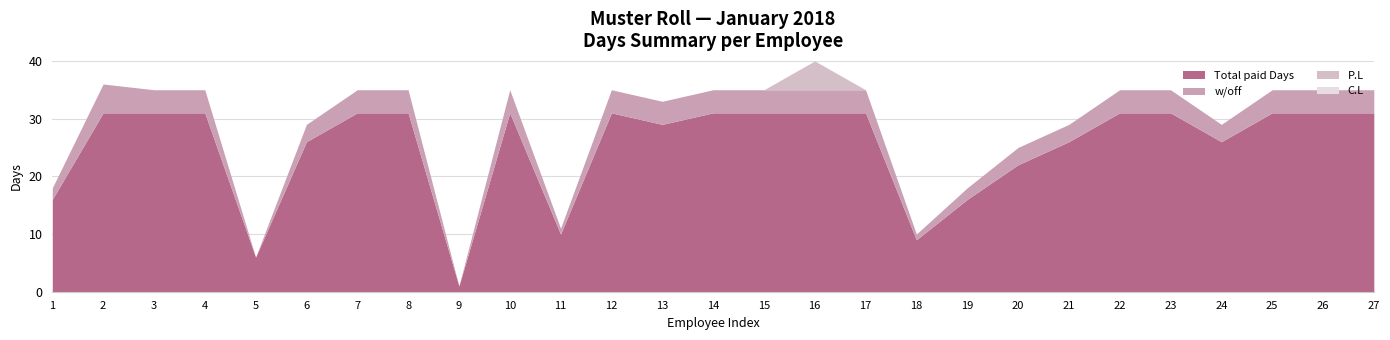

What is the value of the w/off point at the 1st from the left?

2